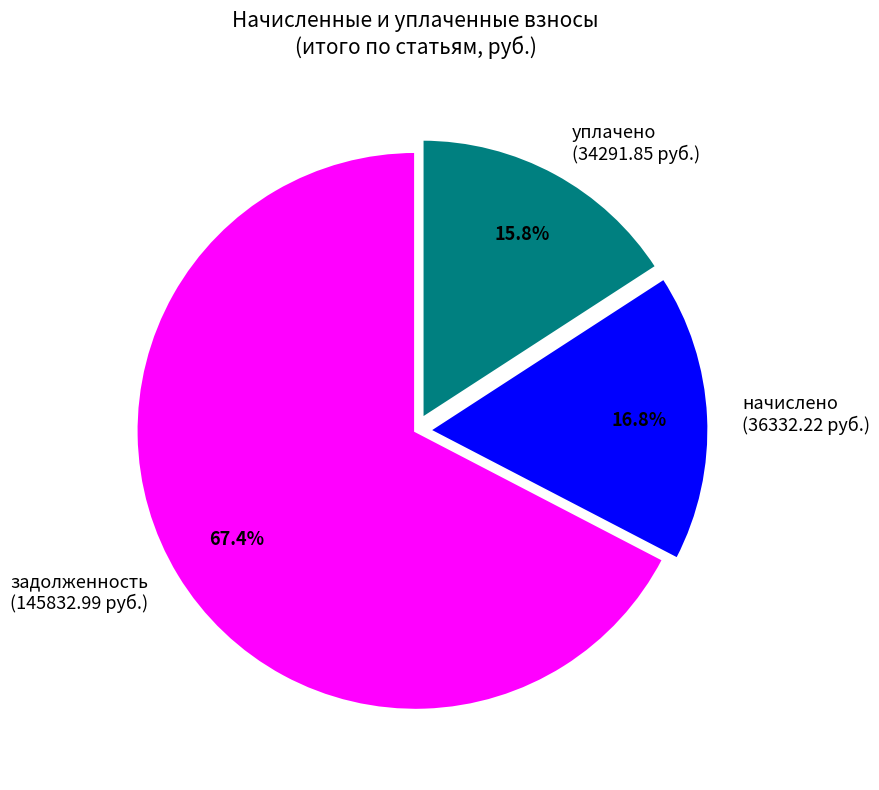

Rank the categories by value from highest to lowest.

задолженность (145832.99 руб.), начислено (36332.22 руб.), уплачено (34291.85 руб.)